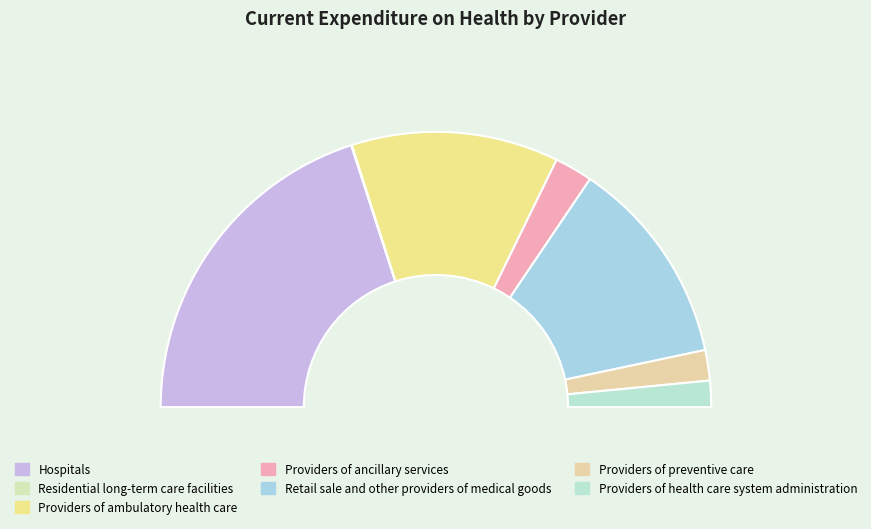

To the nearest percent, what is the difference between the Hospitals and Providers of ambulatory health care slice percentages?

16%